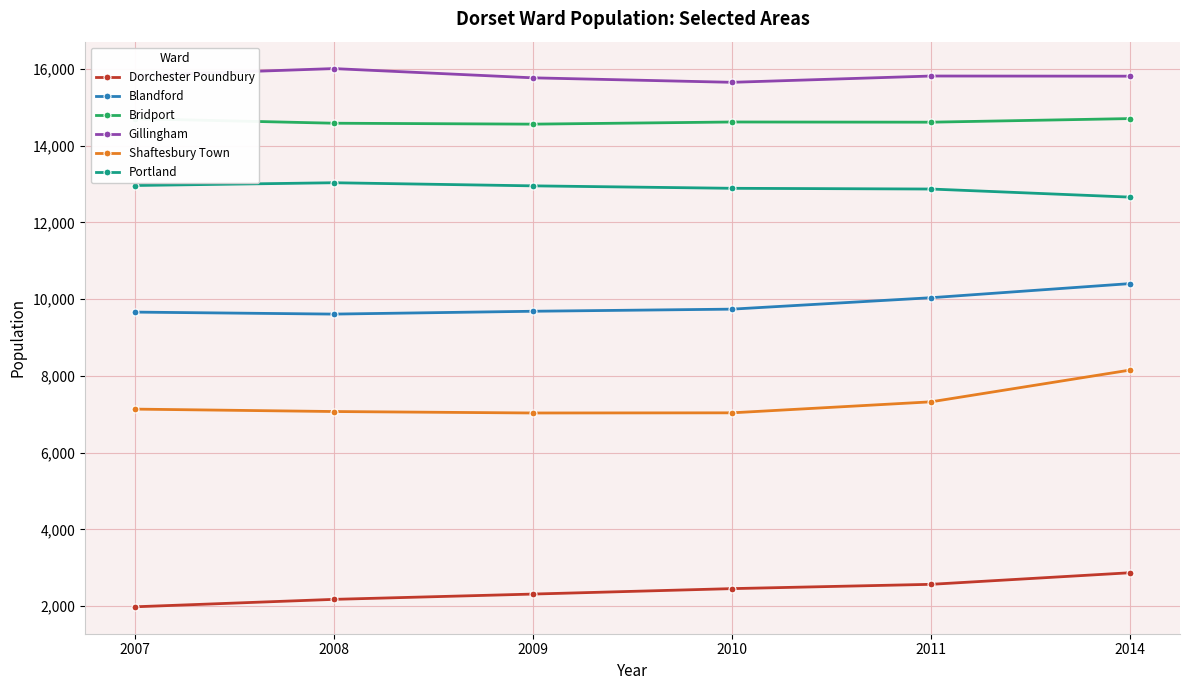

What is the value of the Dorchester Poundbury point at the 2nd from the left?

2176